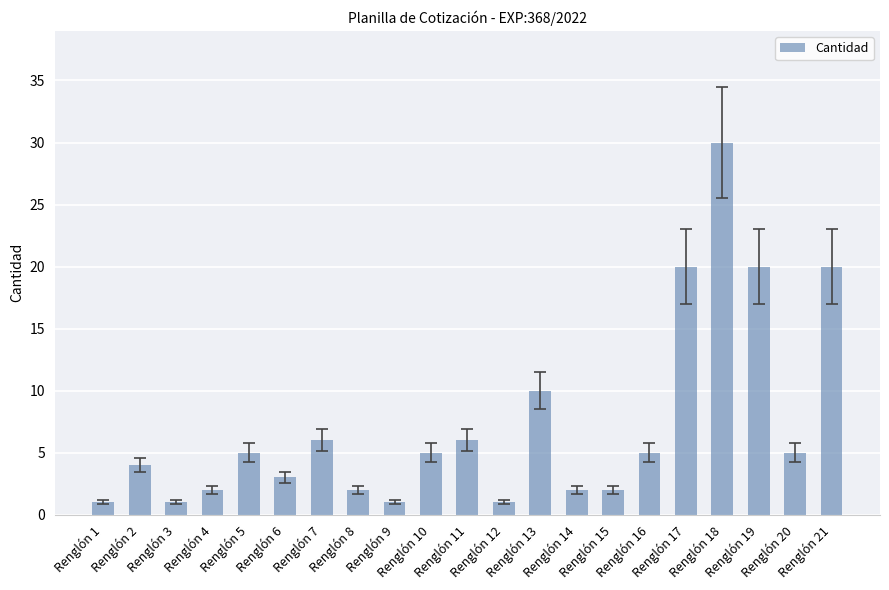

What is the difference between the maximum and second lowest values?

29